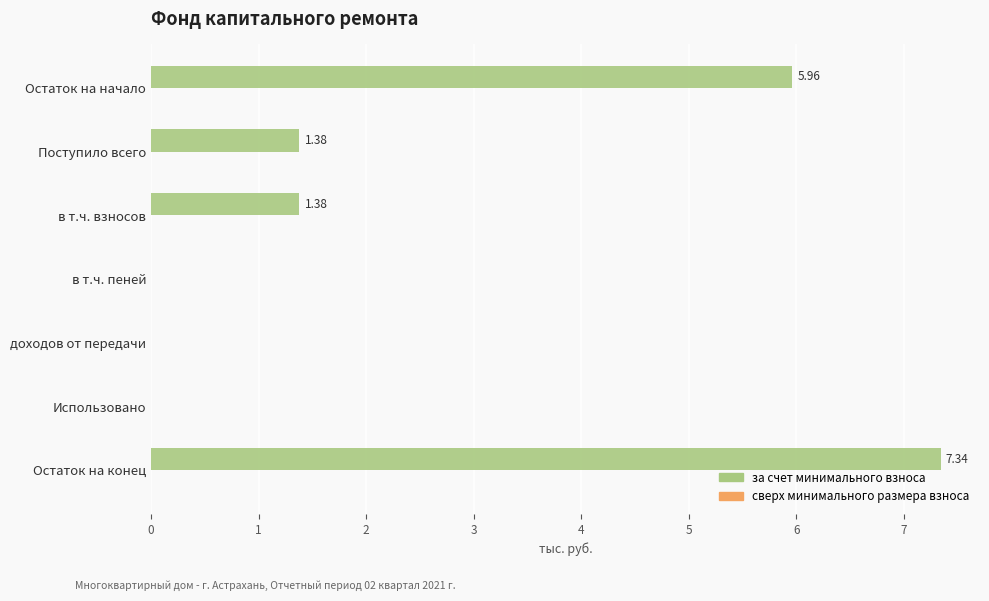

What is the change in value from в т.ч. взносов to Использовано?

-1.4